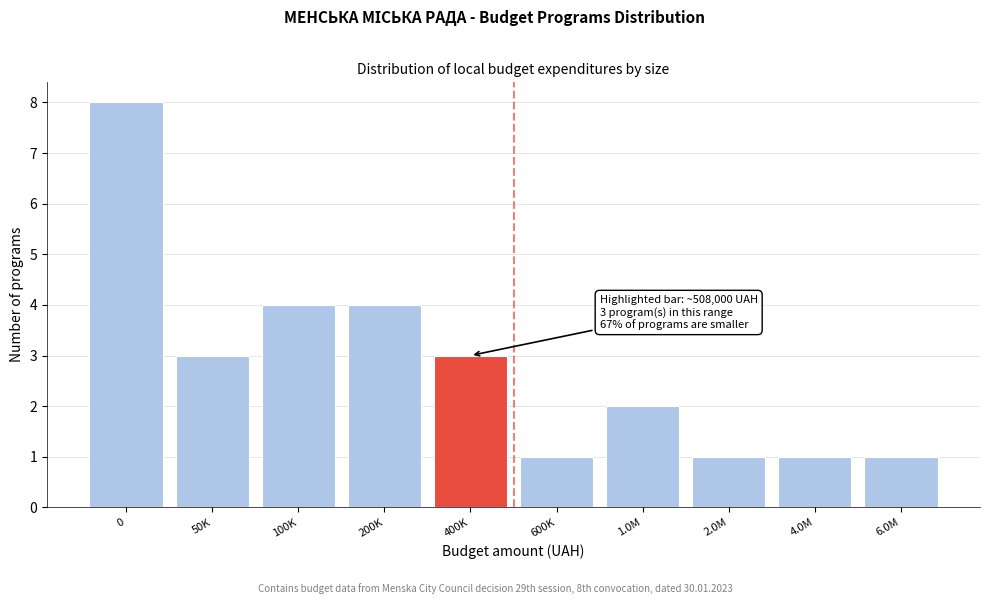

Reading left to right, what are all the values shown in this chart?

8	3	4	4	3	1	2	1	1	1